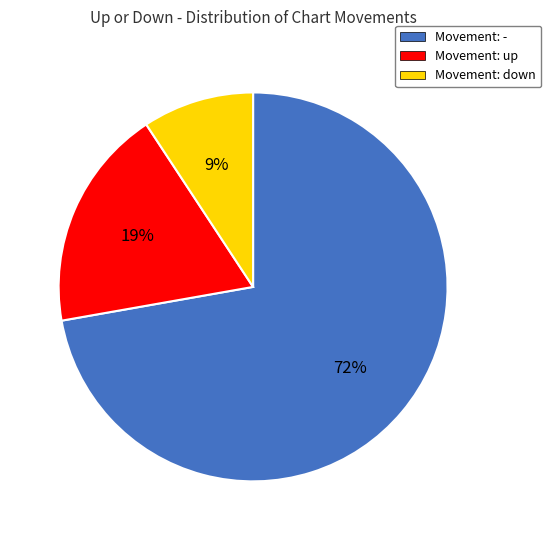

To the nearest percent, what percentage of the pie is Movement: up?

19%